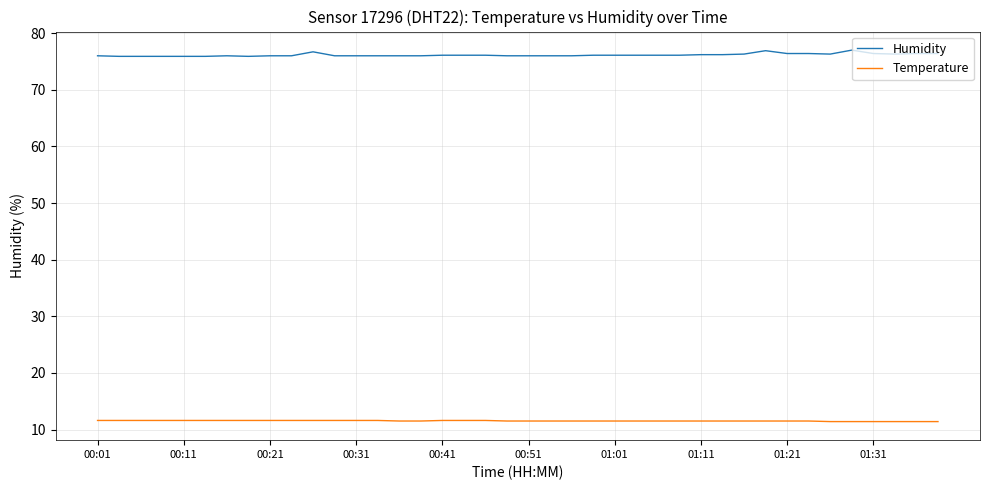

Does the chart have visible grid lines?

Yes